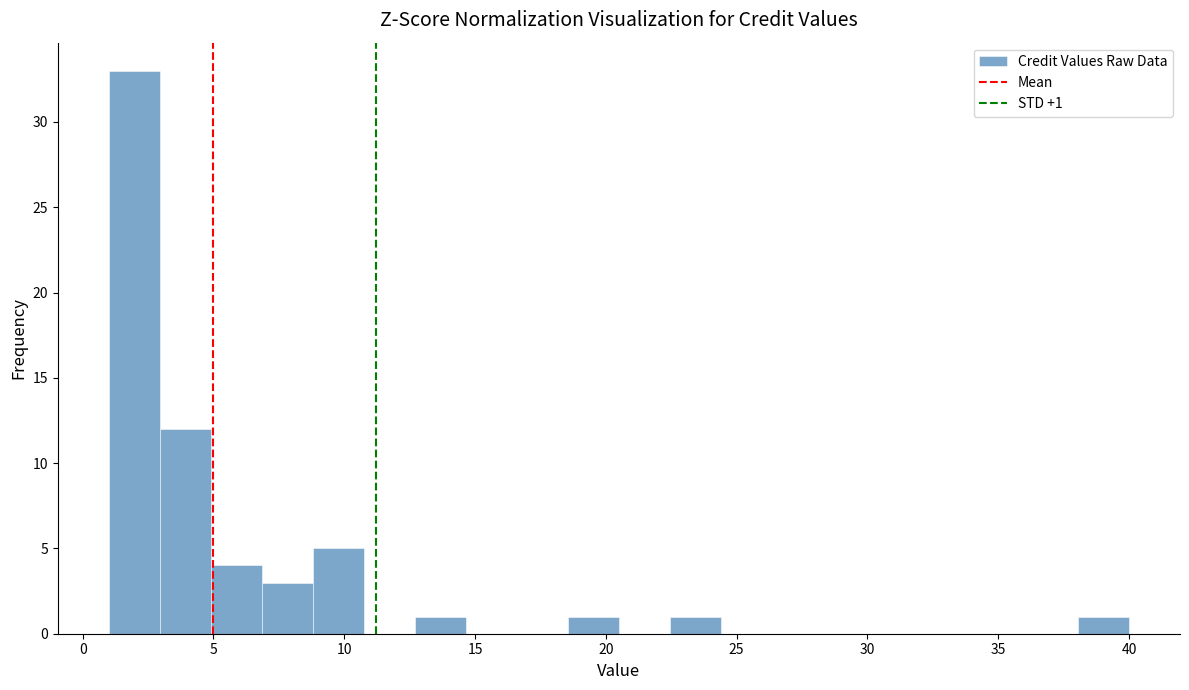

Read against the x-axis, roughly where is the centre of the tallest bar?

2.0